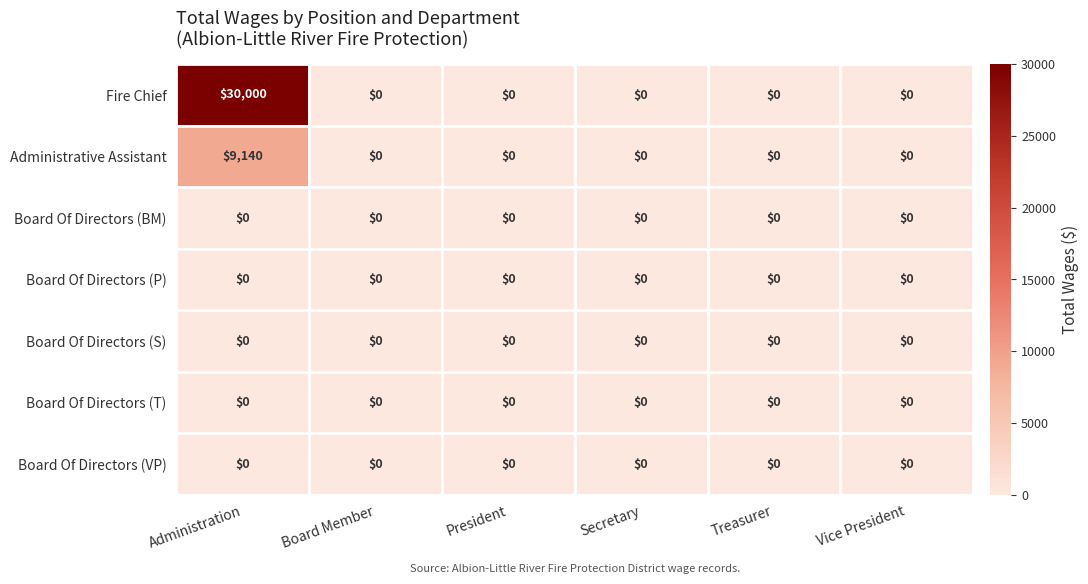

Which series has the widest spread of values?

Fire Chief